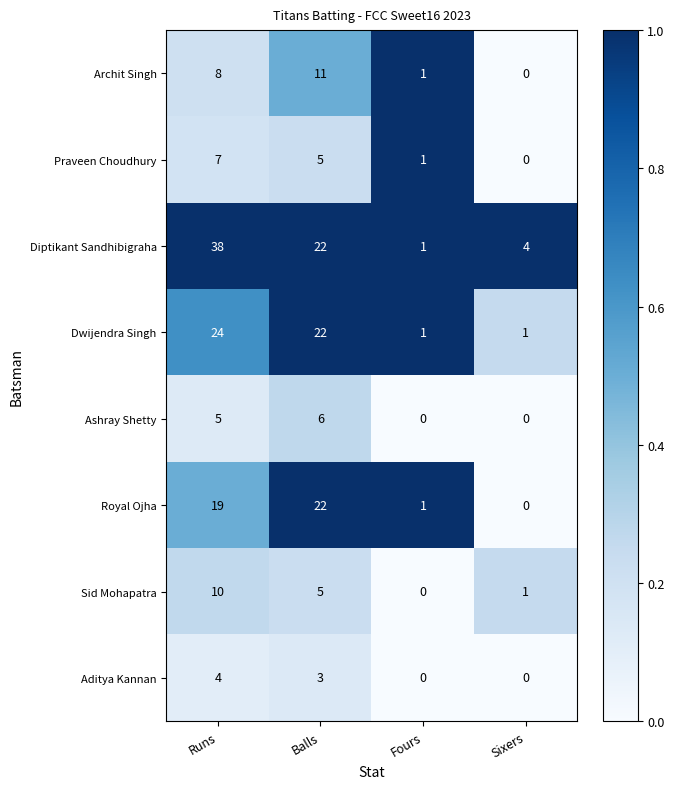

What is the difference between the second highest and second lowest values in the Royal Ojha series?

18